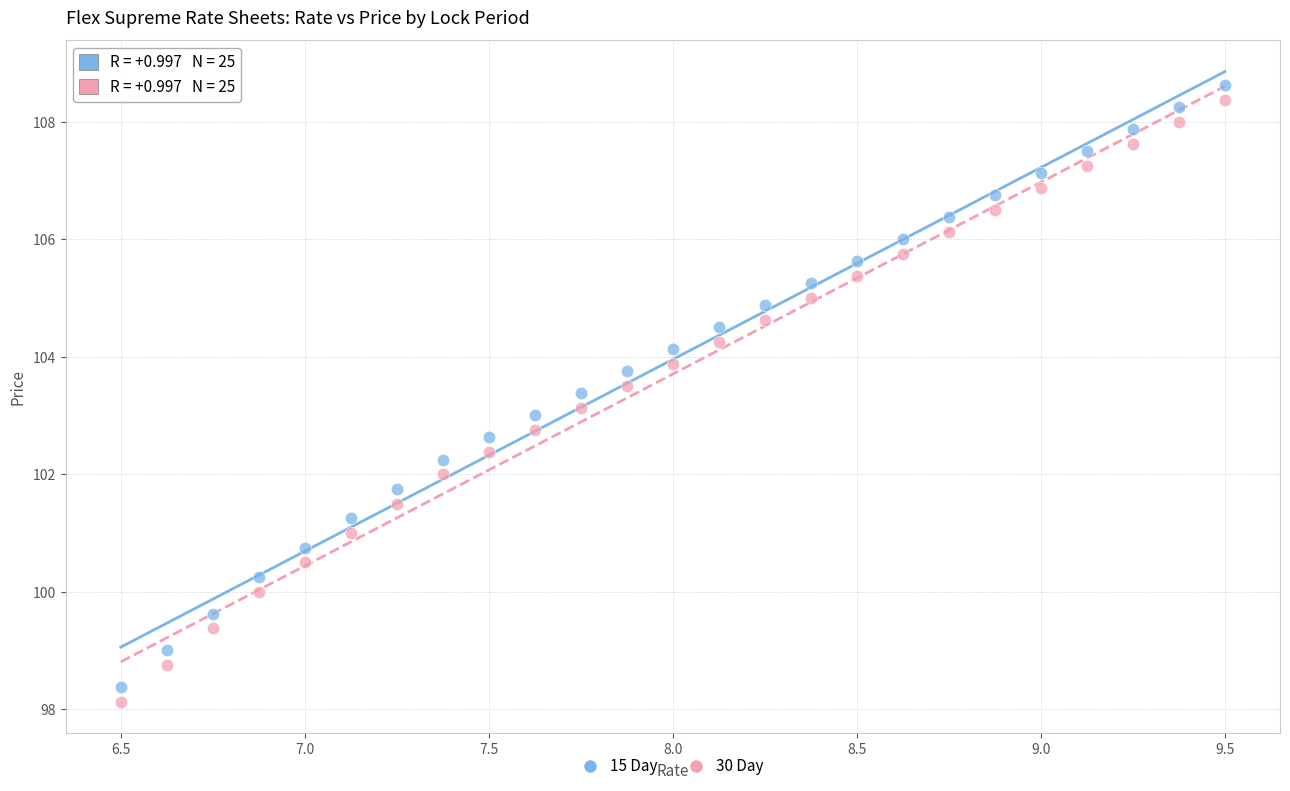

Across all data points, what is the range of X values (max minus min)?

3.0